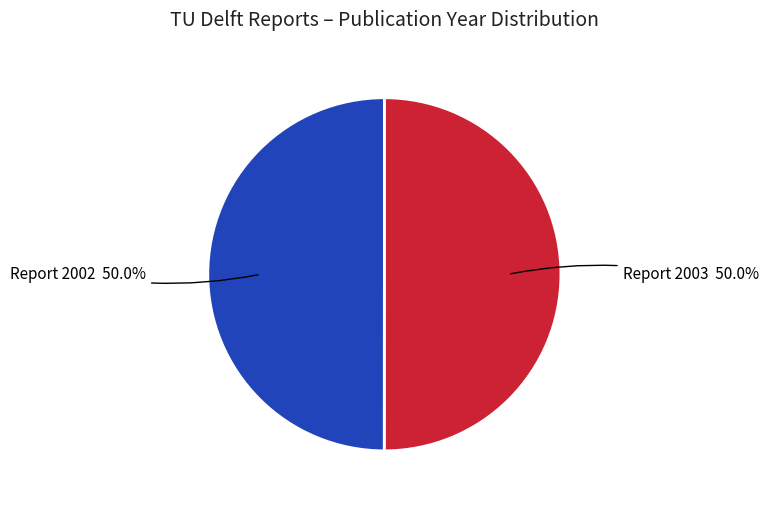

What is the ratio of the value at Report 2002 to the value at Report 2003?

1.0